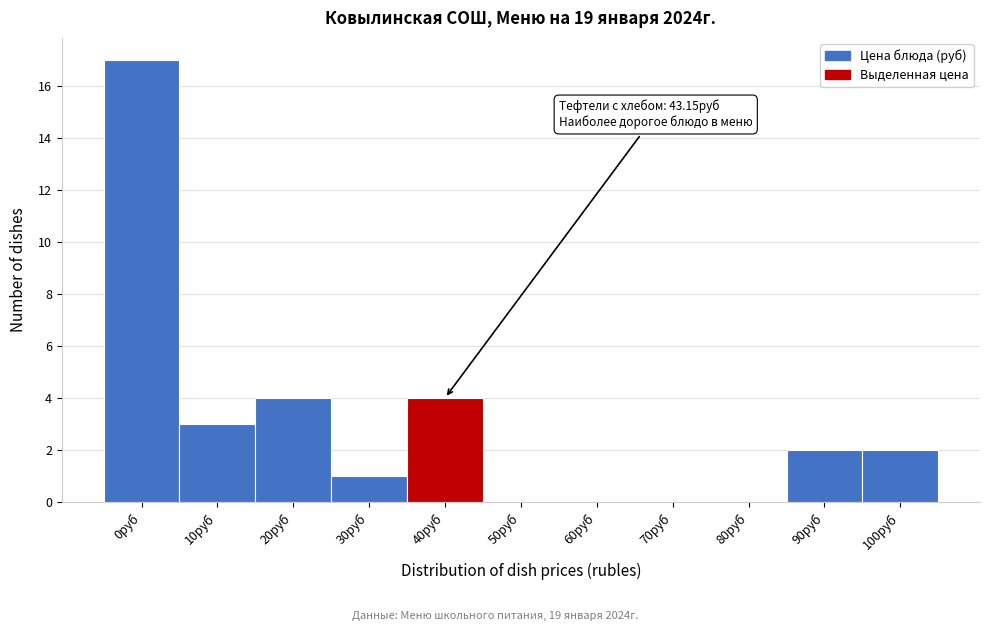

Reading left to right, transcribe all the data shown in this chart.

0руб=17	10руб=3	20руб=4	30руб=1	40руб=4	50руб=0	60руб=0	70руб=0	80руб=0	90руб=2	100руб=2